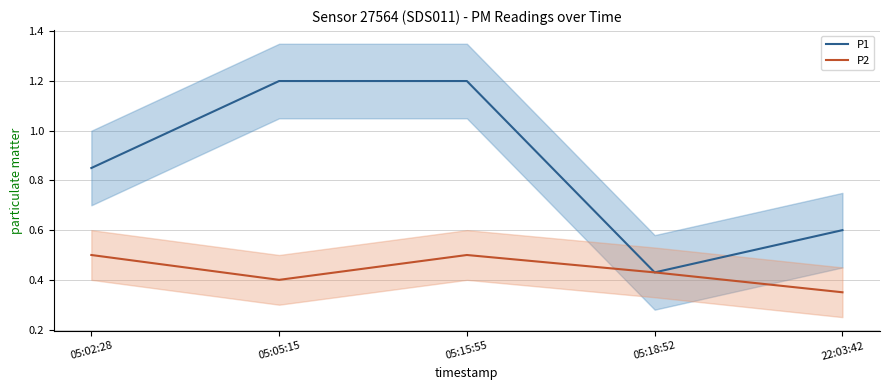

What is the label of the 5th point from the left?

22:03:42